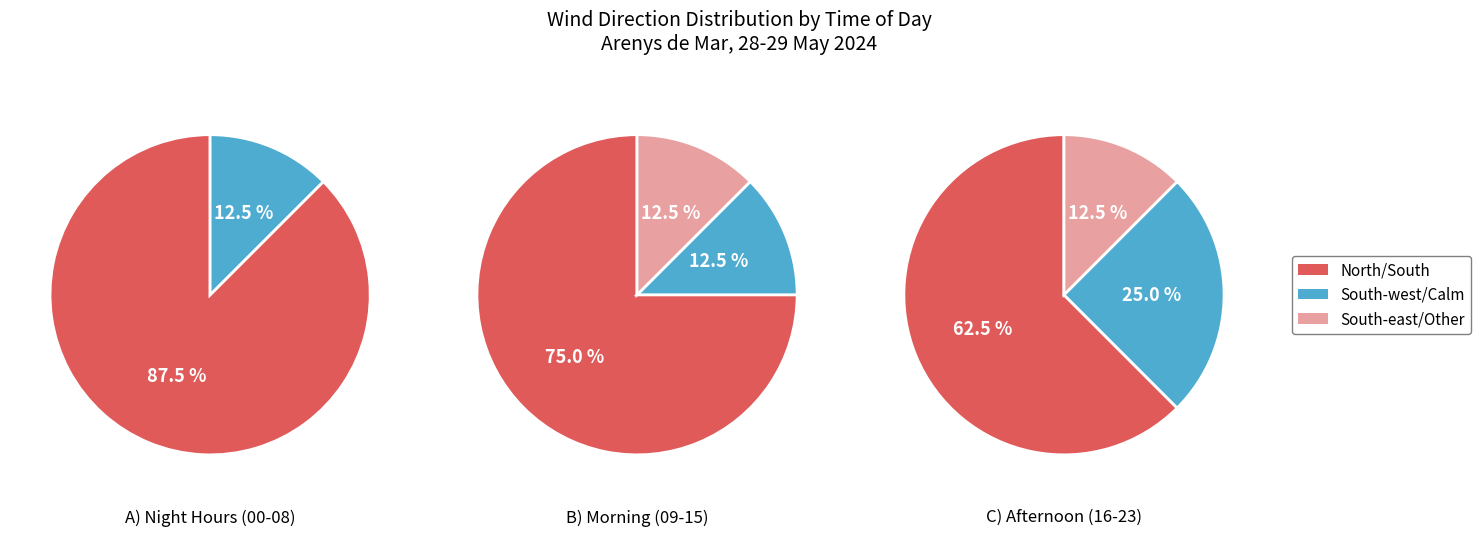

Is East the majority of the pie?

No